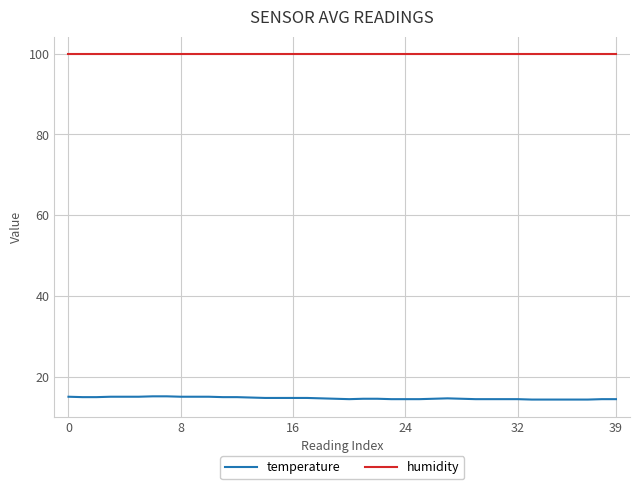

Which series has the largest total across all categories?

humidity